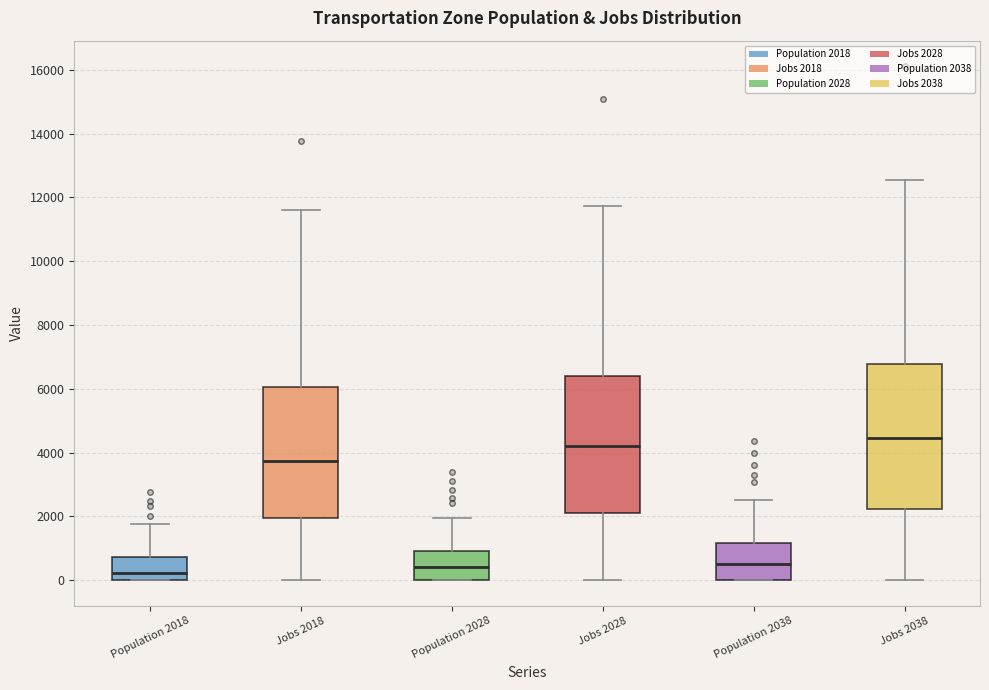

Reading left to right, transcribe this box plot: for each box, give where its median line is, the range the box spans, and where its two whiskers end, as read against the y-axis. The values are not printed on the chart, so give them approximately, as read against the axis.

Population 2018: median 200, box 0 to 800, whiskers 0 to 1800
Jobs 2018: median 3800, box 2000 to 6000, whiskers 0 to 11600
Population 2028: median 400, box 0 to 1000, whiskers 0 to 2000
Jobs 2028: median 4200, box 2000 to 6400, whiskers 0 to 11800
Population 2038: median 600, box 0 to 1200, whiskers 0 to 2600
Jobs 2038: median 4400, box 2200 to 6800, whiskers 0 to 12600